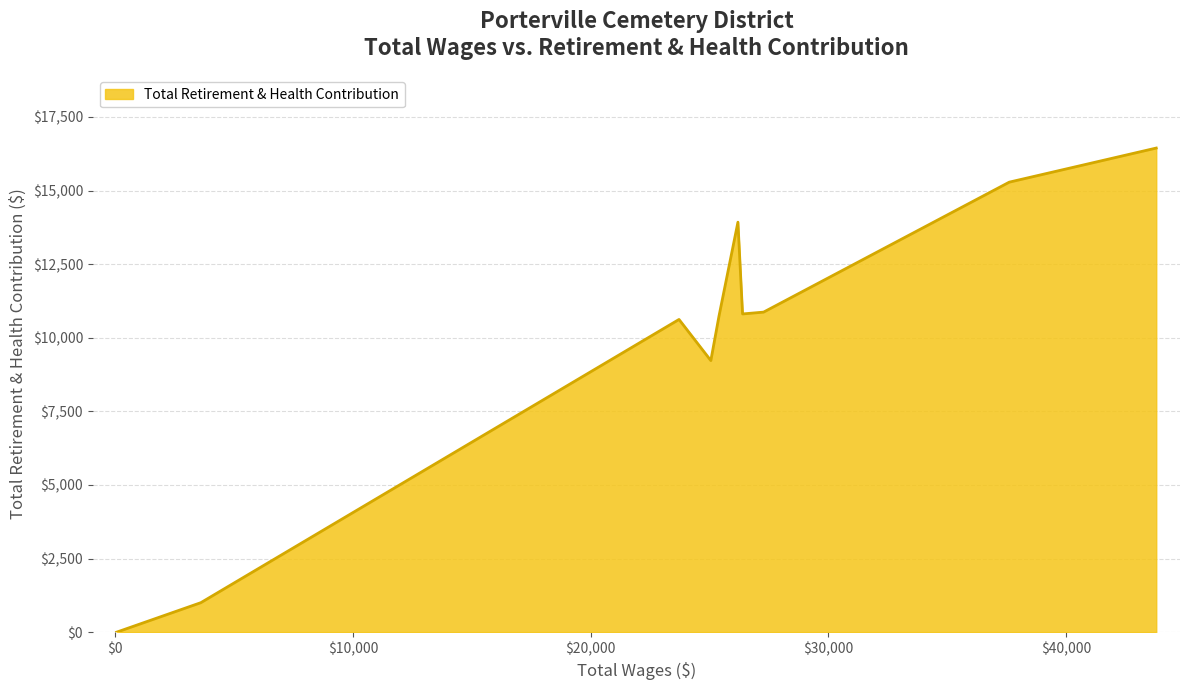

What is the change in value from Ground Person
23720 to Ground Person
55?

-10621